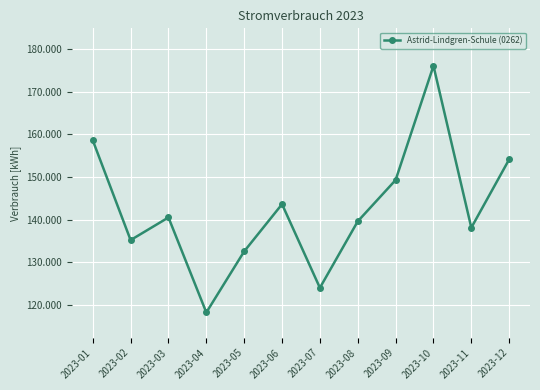

Where is the first local maximum?

2023-03